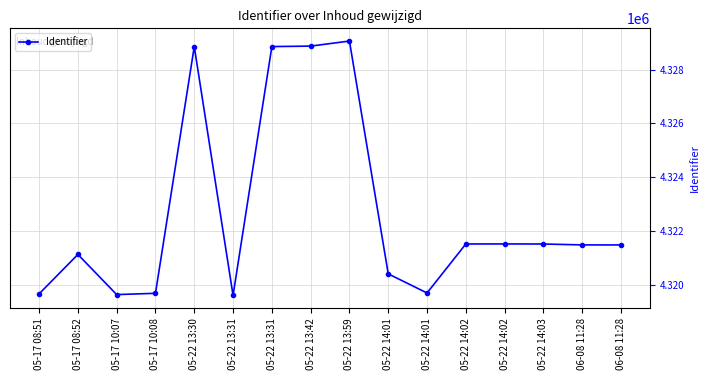

How many lines are shown in the chart?

1